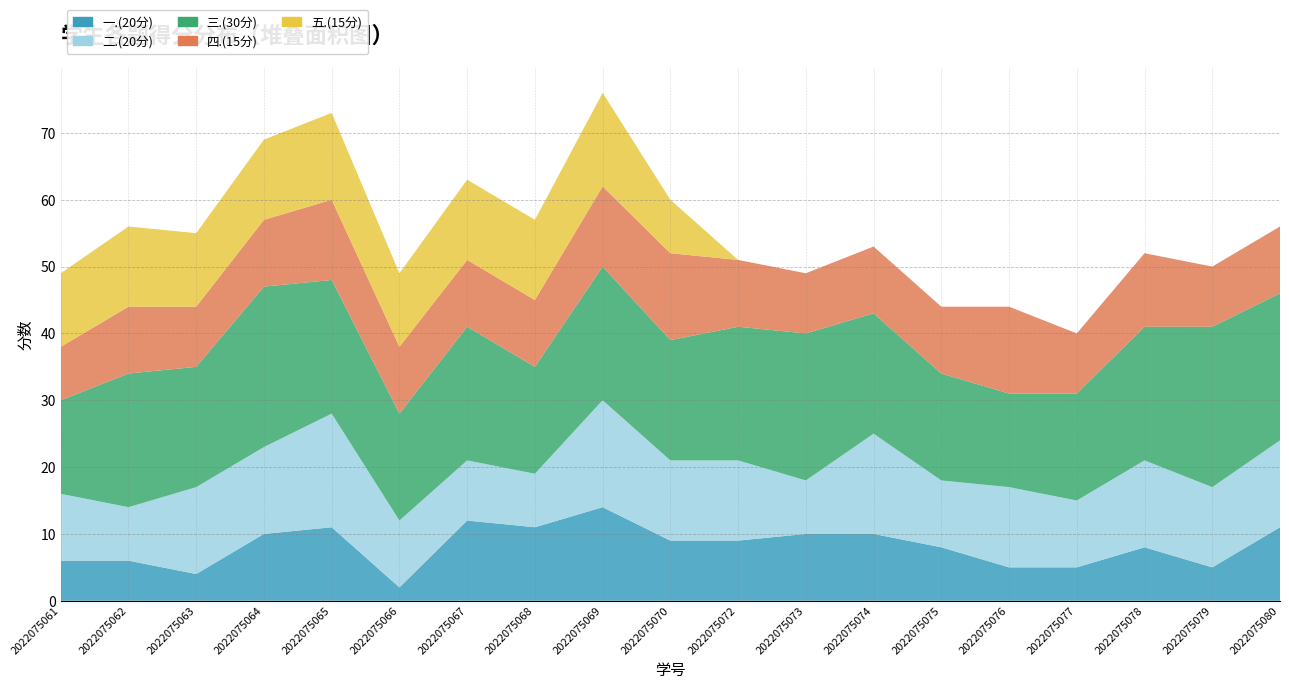

Reading left to right, what are all the values shown in this chart?

一.(20分): 2022075061=6	2022075062=6	2022075063=4	2022075064=10	2022075065=11	2022075066=2	2022075067=12	2022075068=11	2022075069=14	2022075070=9	2022075072=9	2022075073=10	2022075074=10	2022075075=8	2022075076=5	2022075077=5	2022075078=8	2022075079=5	2022075080=11
二.(20分): 2022075061=10	2022075062=8	2022075063=13	2022075064=13	2022075065=17	2022075066=10	2022075067=9	2022075068=8	2022075069=16	2022075070=12	2022075072=12	2022075073=8	2022075074=15	2022075075=10	2022075076=12	2022075077=10	2022075078=13	2022075079=12	2022075080=13
三.(30分): 2022075061=14	2022075062=20	2022075063=18	2022075064=24	2022075065=20	2022075066=16	2022075067=20	2022075068=16	2022075069=20	2022075070=18	2022075072=20	2022075073=22	2022075074=18	2022075075=16	2022075076=14	2022075077=16	2022075078=20	2022075079=24	2022075080=22
四.(15分): 2022075061=8	2022075062=10	2022075063=9	2022075064=10	2022075065=12	2022075066=10	2022075067=10	2022075068=10	2022075069=12	2022075070=13	2022075072=10	2022075073=9	2022075074=10	2022075075=10	2022075076=13	2022075077=9	2022075078=11	2022075079=9	2022075080=10
五.(15分): 2022075061=11	2022075062=12	2022075063=11	2022075064=12	2022075065=13	2022075066=11	2022075067=12	2022075068=12	2022075069=14	2022075070=8	2022075072=0	2022075073=0	2022075074=0	2022075075=0	2022075076=0	2022075077=0	2022075078=0	2022075079=0	2022075080=0